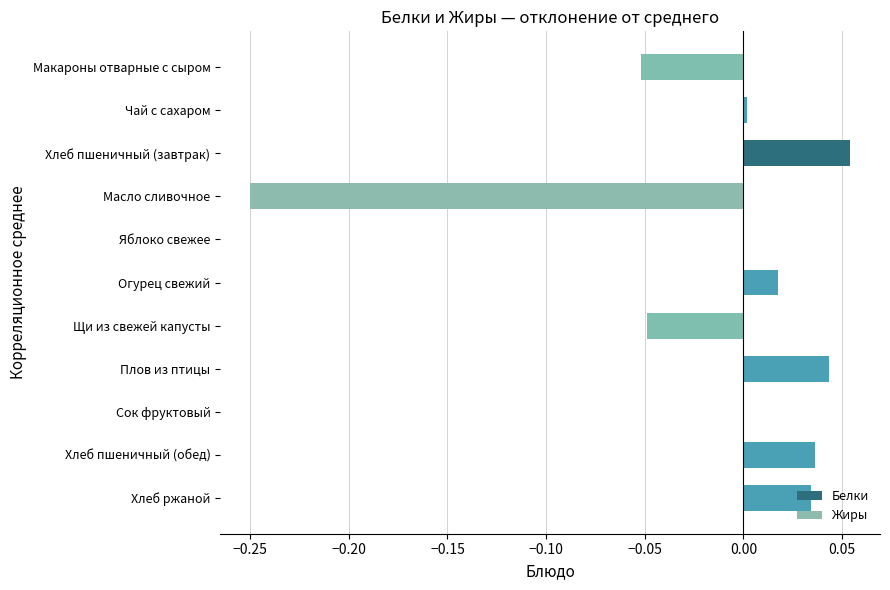

The value at Огурец свежий is 0.0. True or false?

True